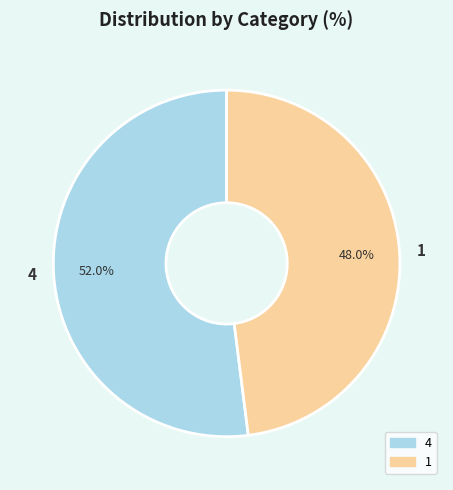

Between 4 and 1, which is larger?

4